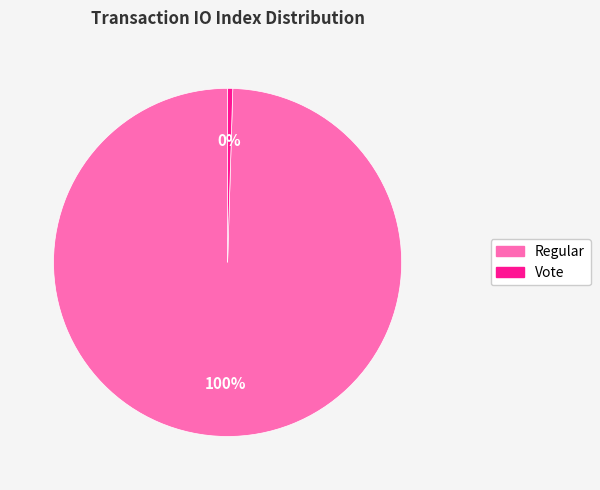

To the nearest percent, what is the average slice percentage?

50%